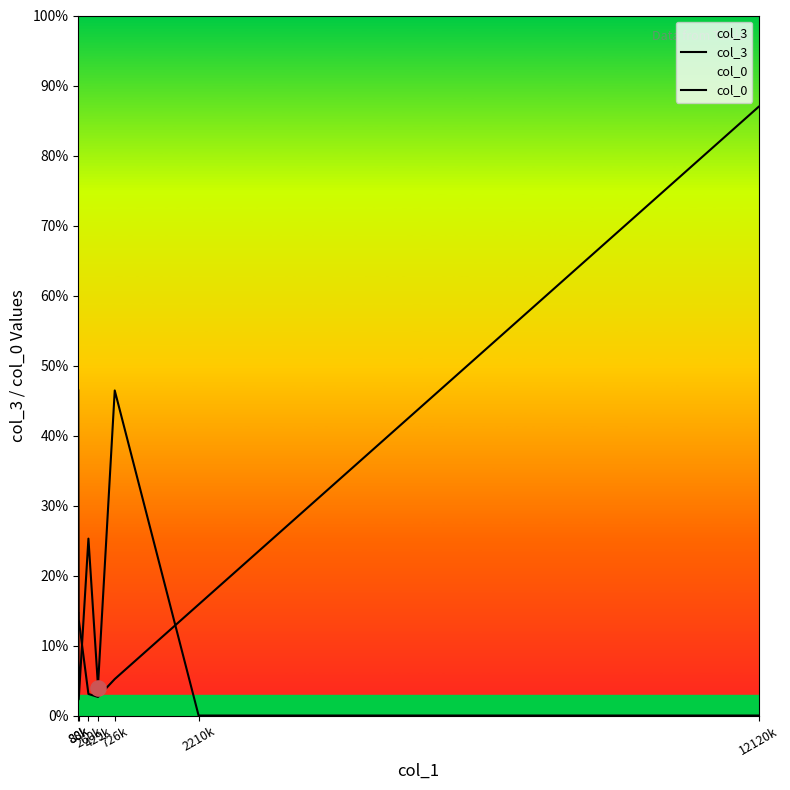

Which series has the largest Y range (max minus min)?

col_3